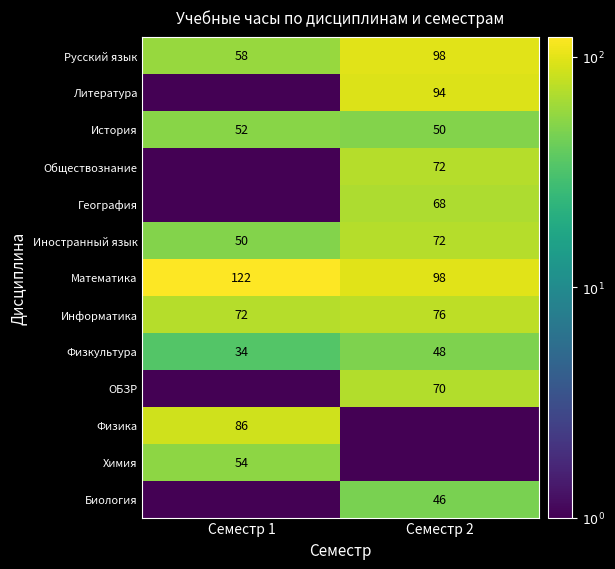

What is the total value across all series at Семестр 2?

793.0